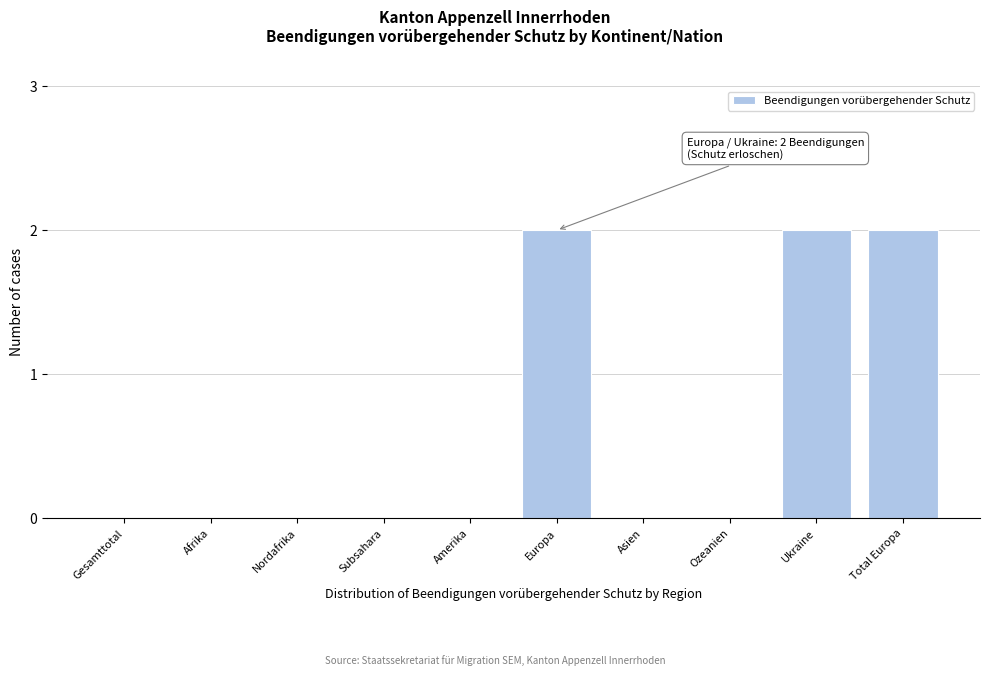

Reading left to right, extract all data points from this chart.

Gesamttotal=0	Afrika=0	Nordafrika=0	Subsahara=0	Amerika=0	Europa=2	Asien=0	Ozeanien=0	Ukraine=2	Total Europa=2